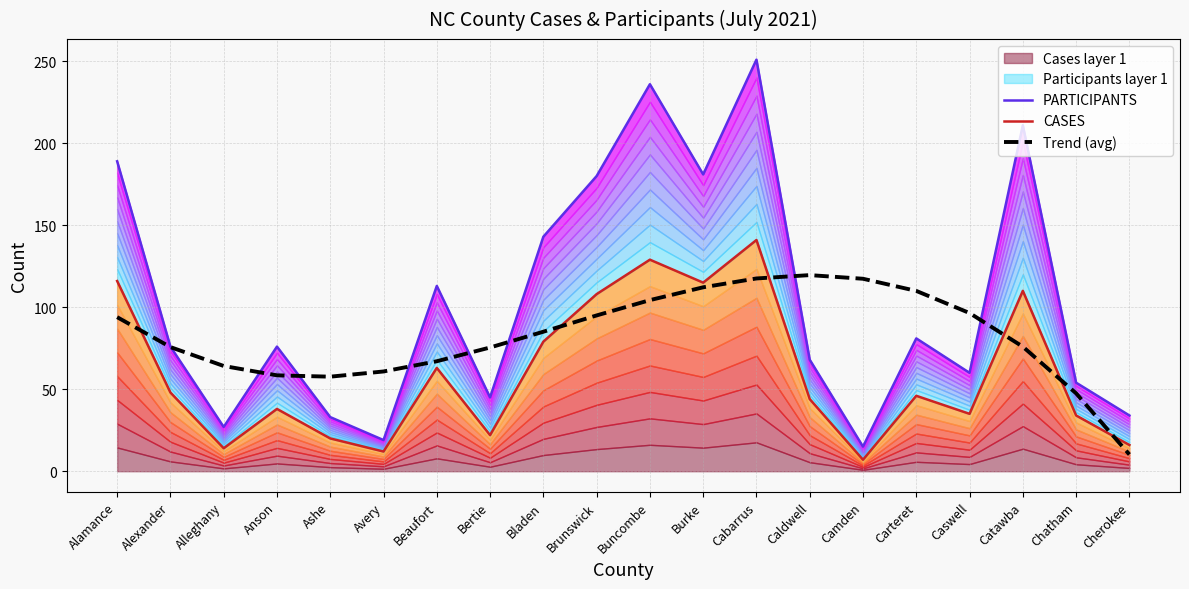

Reading left to right, what are all the values shown in this chart?

PARTICIPANTS: 189.0	76.0	27.0	76.0	33.0	19.0	113.0	45.0	143.0	180.0	236.0	181.0	251.0	68.0	15.0	81.0	60.0	211.0	54.0	34.0
CASES: 116.0	48.0	14.0	38.0	20.0	12.0	63.0	22.0	79.0	108.0	129.0	115.0	141.0	44.0	7.0	46.0	35.0	110.0	34.0	16.0
Trend (avg): 94.0	75.7	64.2	58.5	57.7	60.8	67.1	75.5	85.1	95.0	104.3	112.2	117.6	119.6	117.4	110.0	96.5	75.9	47.5	10.2